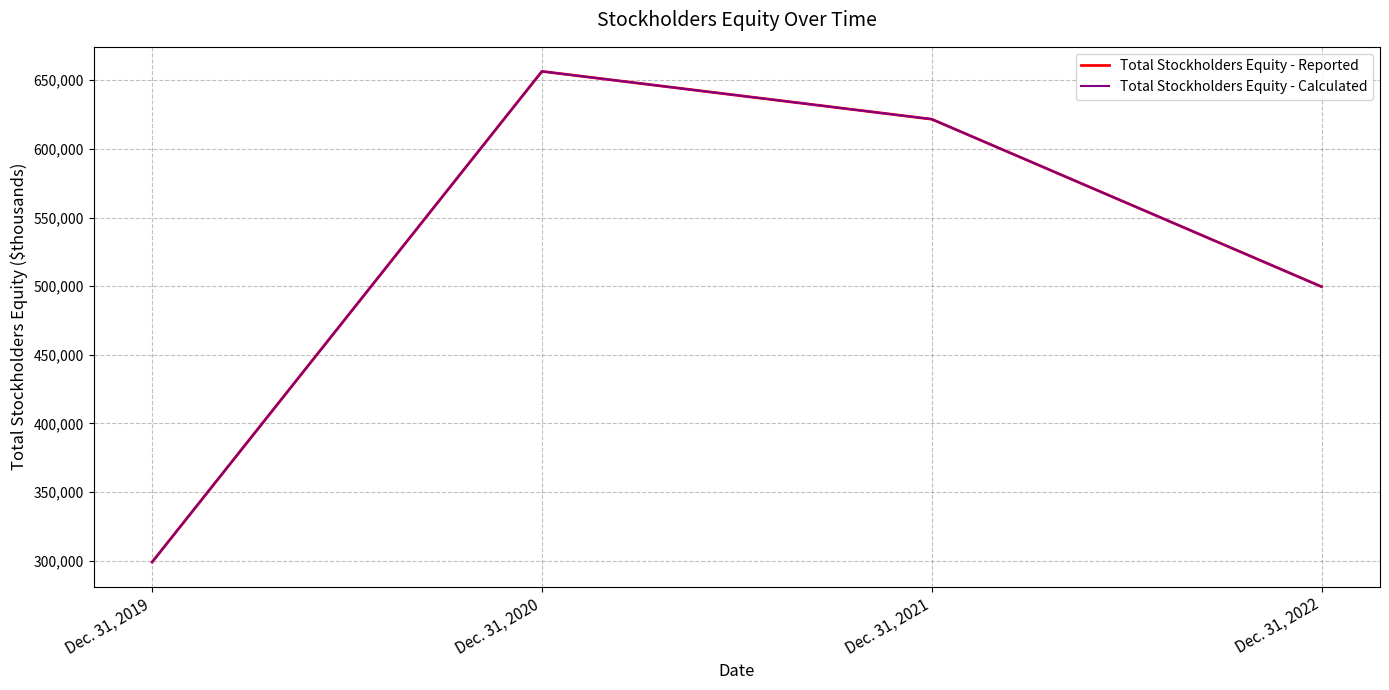

Is this an area chart (filled region under the line)?

No